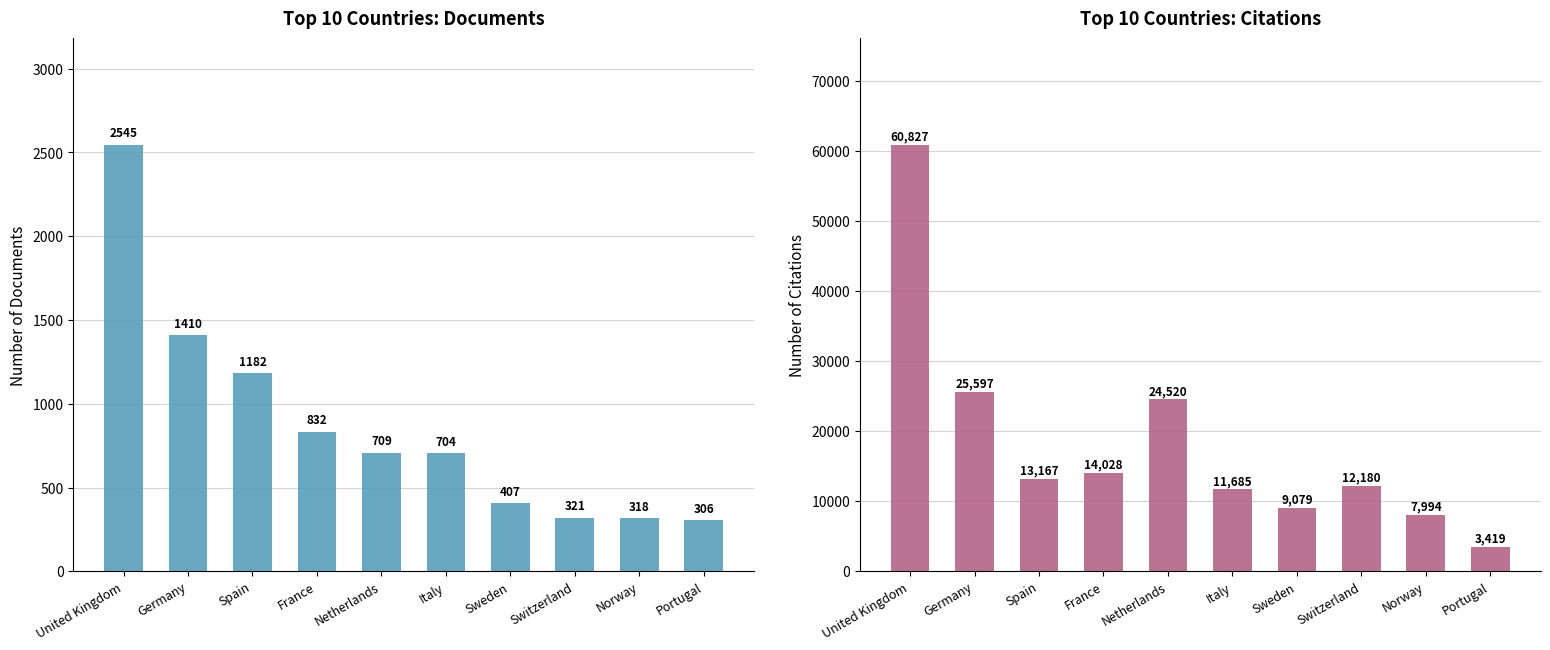

True or false: Documents has a value of 4366 at United Kingdom.

False